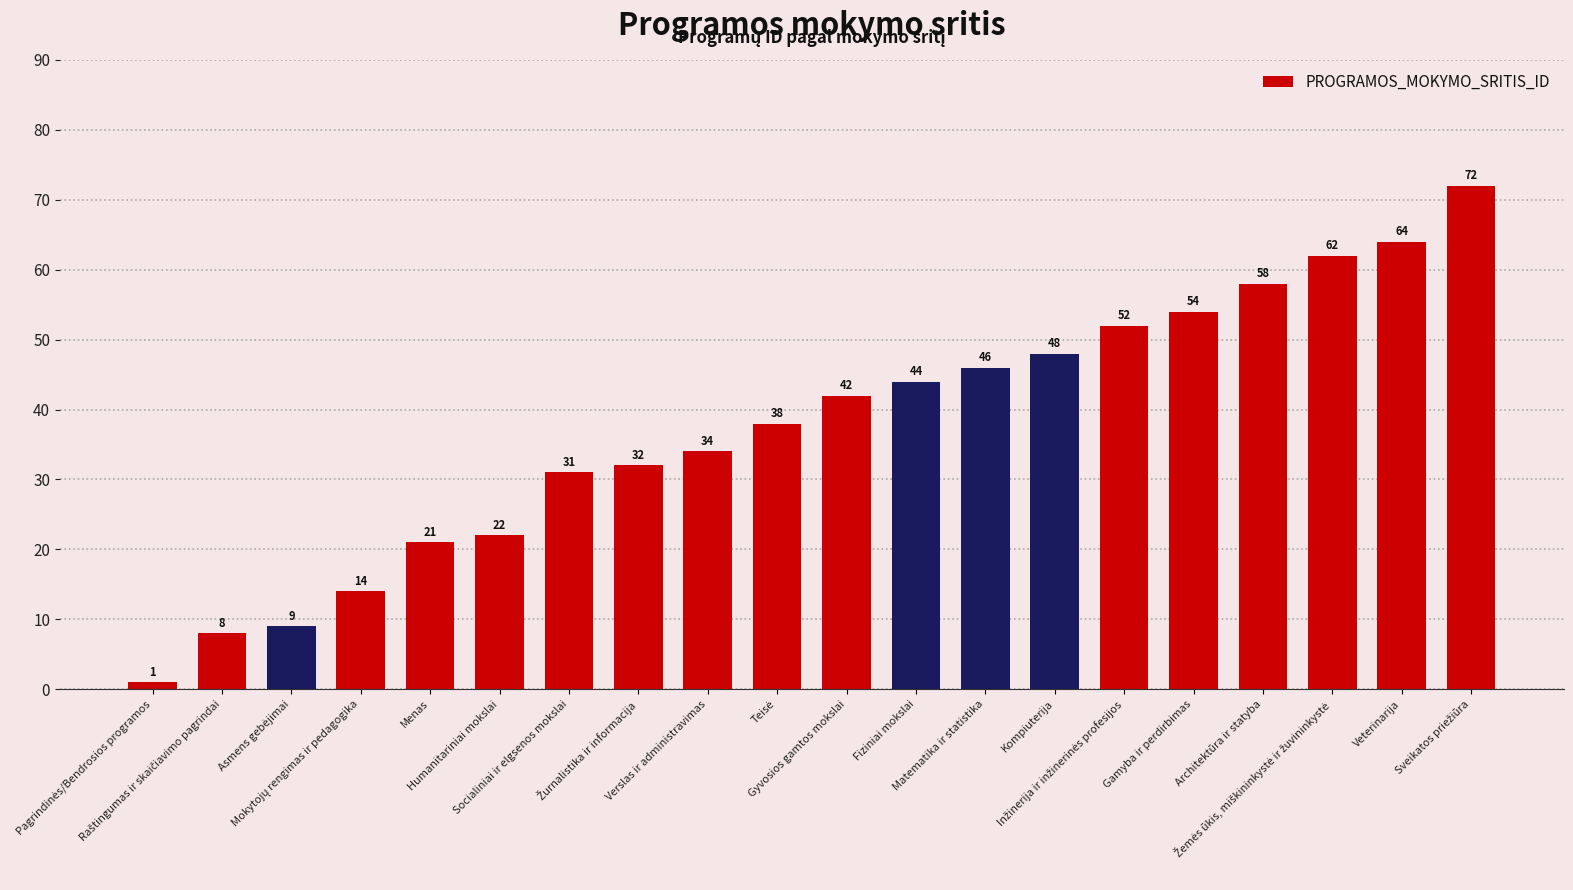

What is the label of the 11th bar from the left?

Gyvosios gamtos mokslai